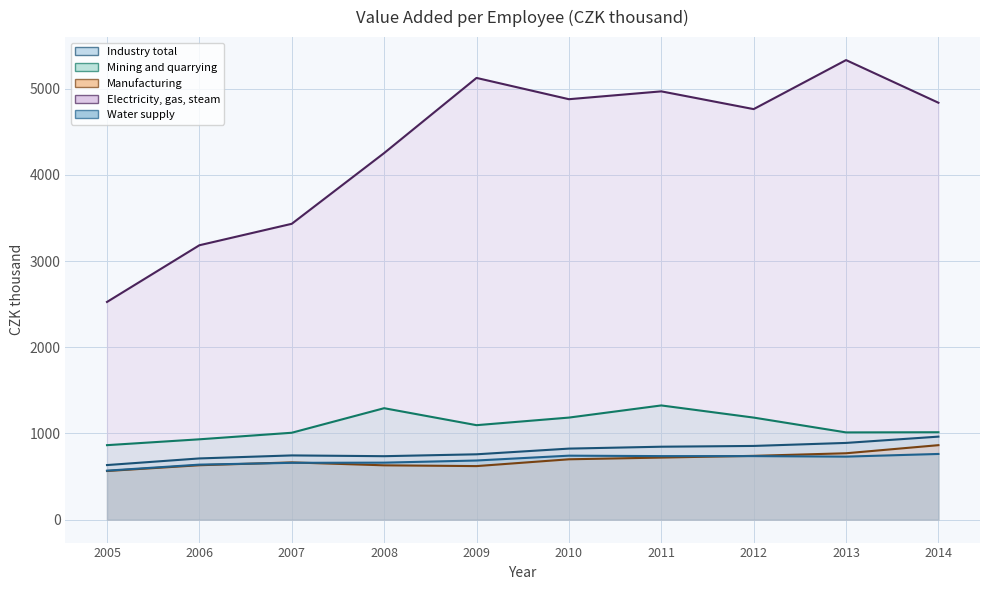

How many categories are shown in the chart?

10